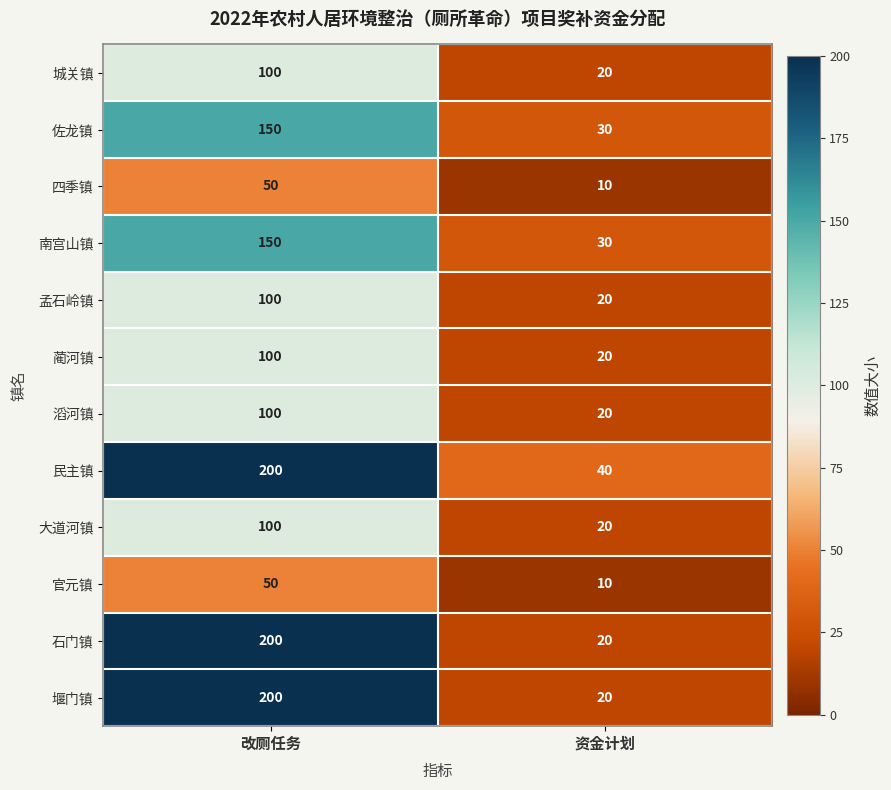

The 南宫山镇 series shows 68 at 改厕任务. True or false?

False